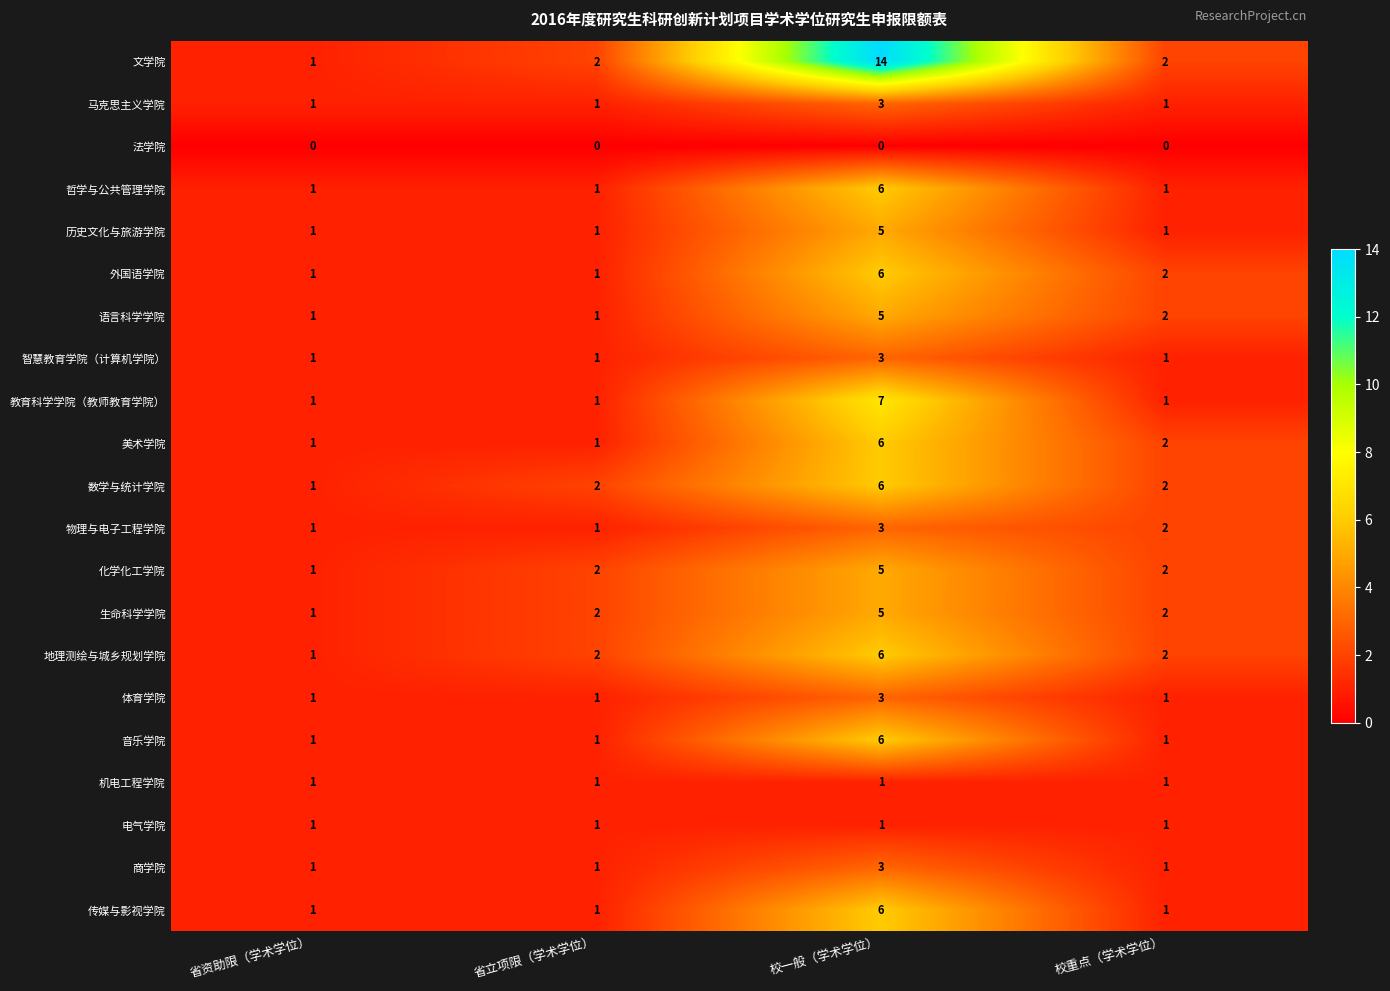

Count the 化学化工学院 values in the range 2 to 5.

3